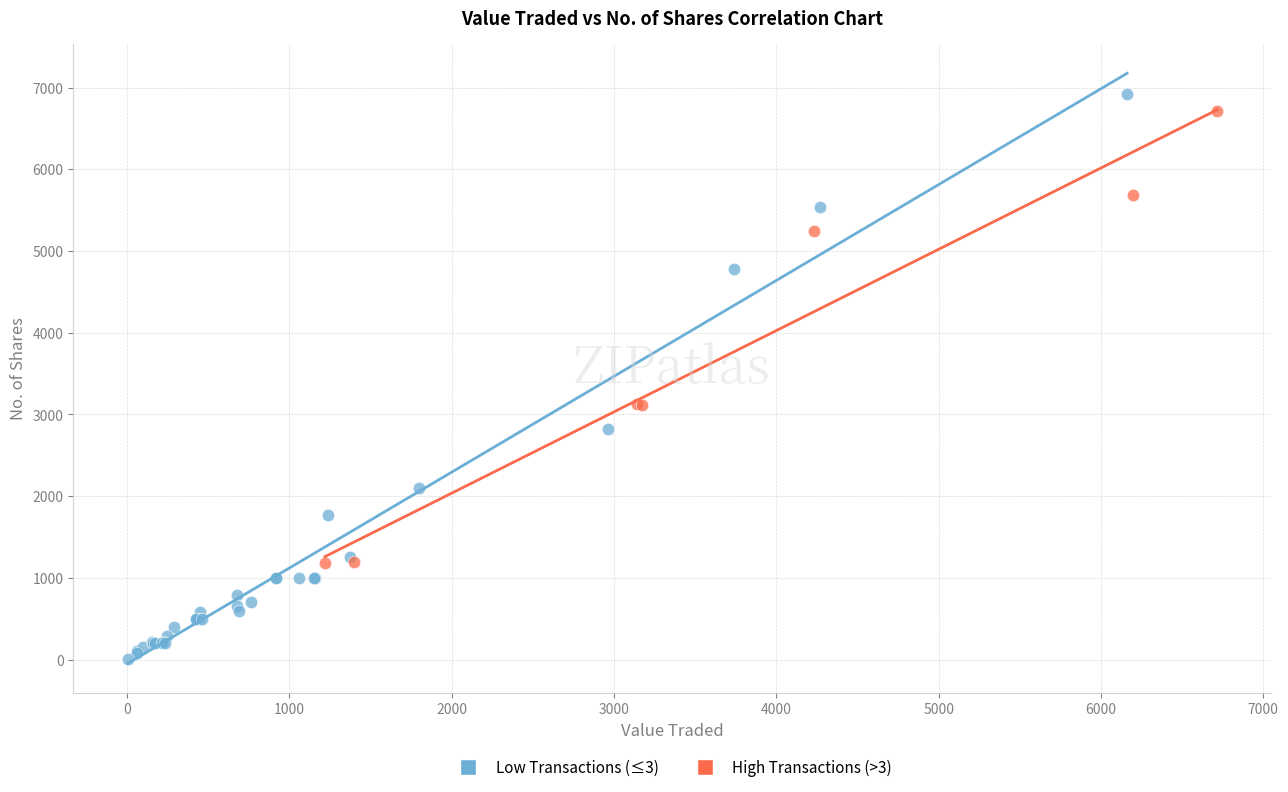

Which series has the widest spread of Y values?

Low Transactions (≤3)